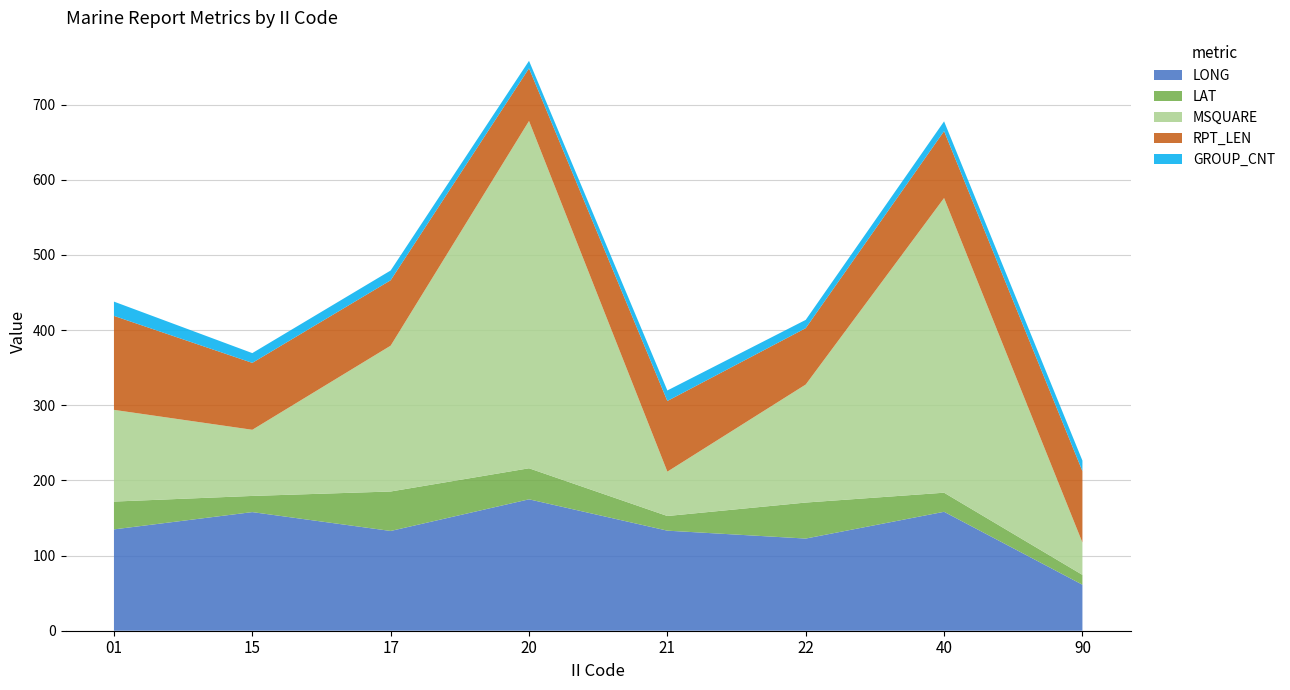

Reading left to right, transcribe all the data shown in this chart.

LONG: 134.8	157.8	132.7	174.8	133.1	122.6	158.2	61.2
LAT: 37.0	21.5	52.5	41.3	19.5	47.9	25.4	13.1
MSQUARE: 122.0	88.0	194.0	462.0	59.0	157.0	392.0	43.0
RPT_LEN: 125.0	89.0	87.0	70.0	94.0	75.0	89.0	95.0
GROUP_CNT: 19.0	13.0	13.0	10.0	14.0	11.0	13.0	14.0